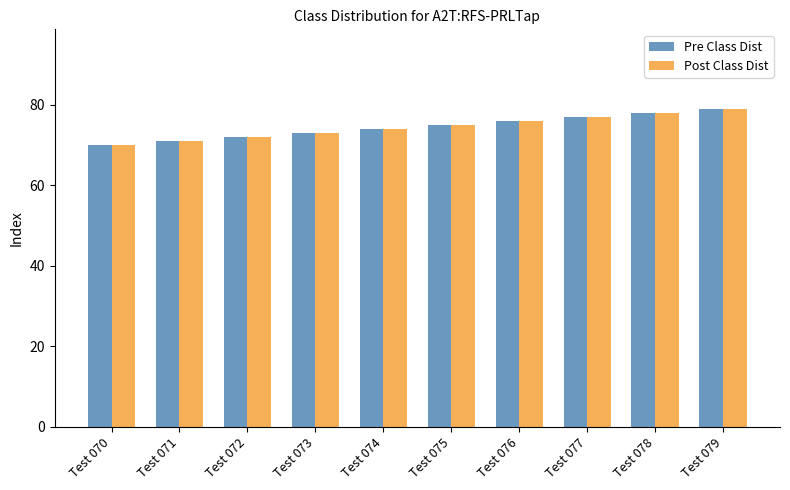

Is it true that Pre Class Dist equals 75 at Test 075?

True